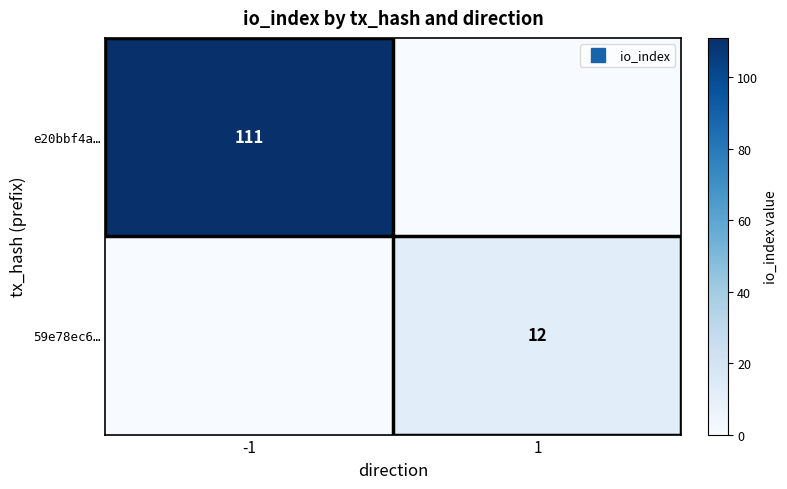

Is the value of e20bbf4a… at -1 greater than the value of 59e78ec6… at -1?

Yes